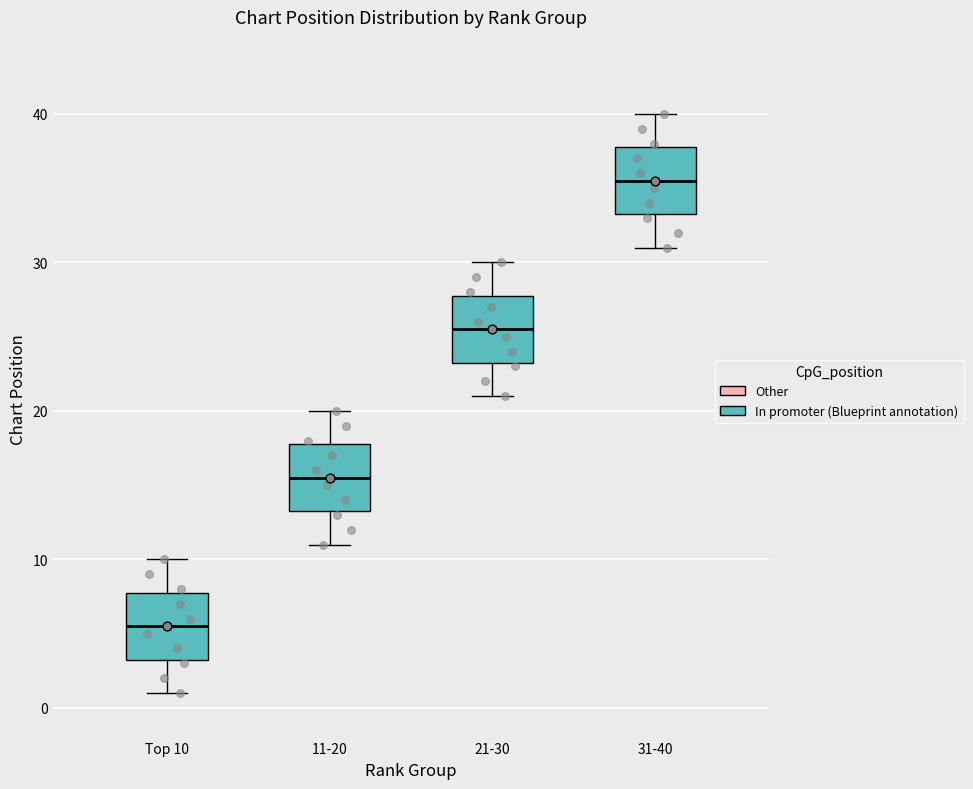

Where does the median line of the box for Top 10 sit on the y-axis? The values are not printed on the chart, so give them approximately, as read against the axis.

6